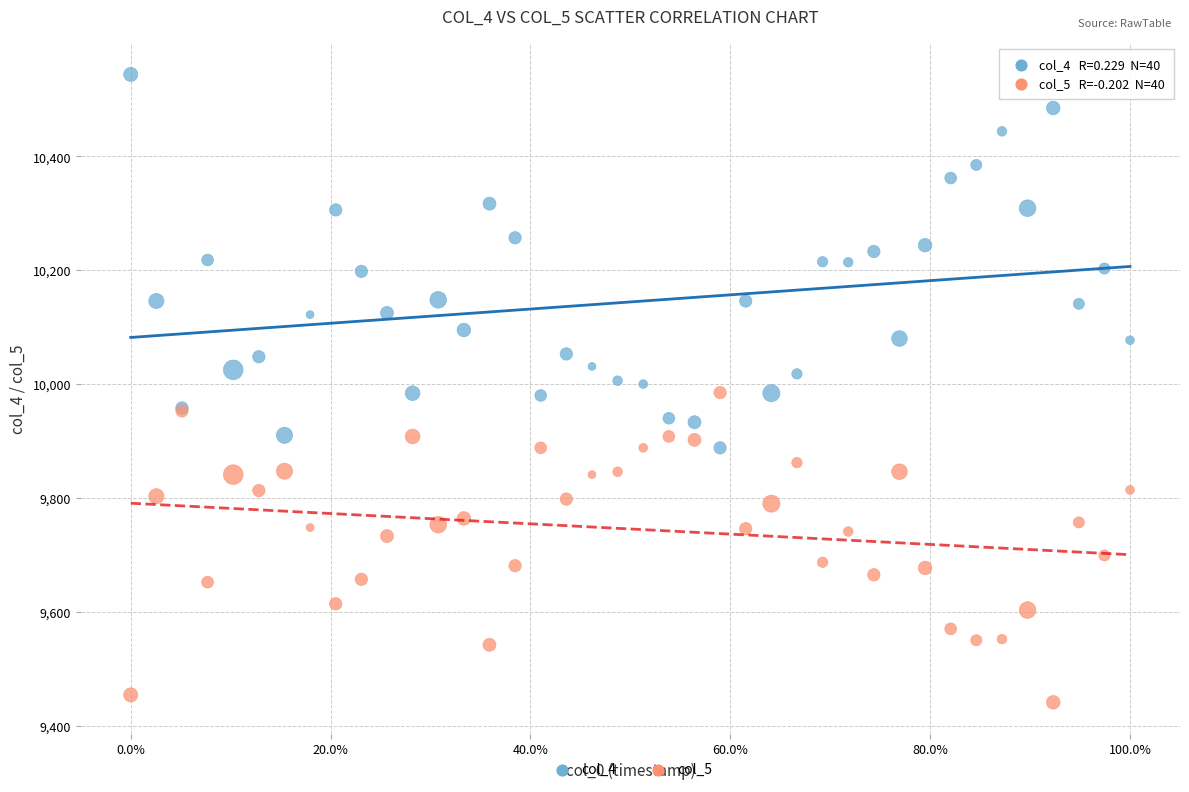

Which series reaches the minimum Y coordinate?

col_5